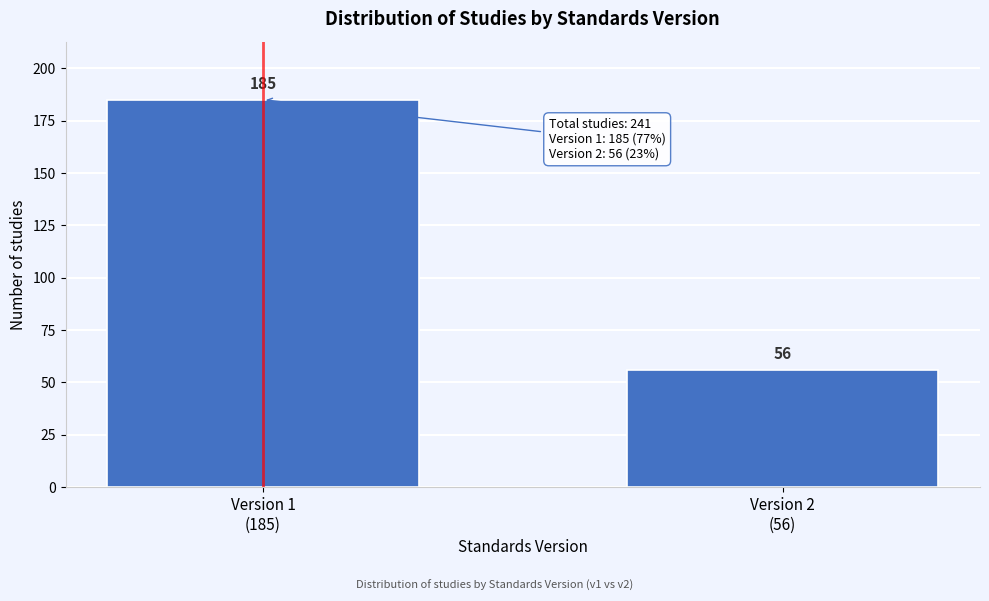

Reading right to left, list all the values displayed in this chart.

56	185